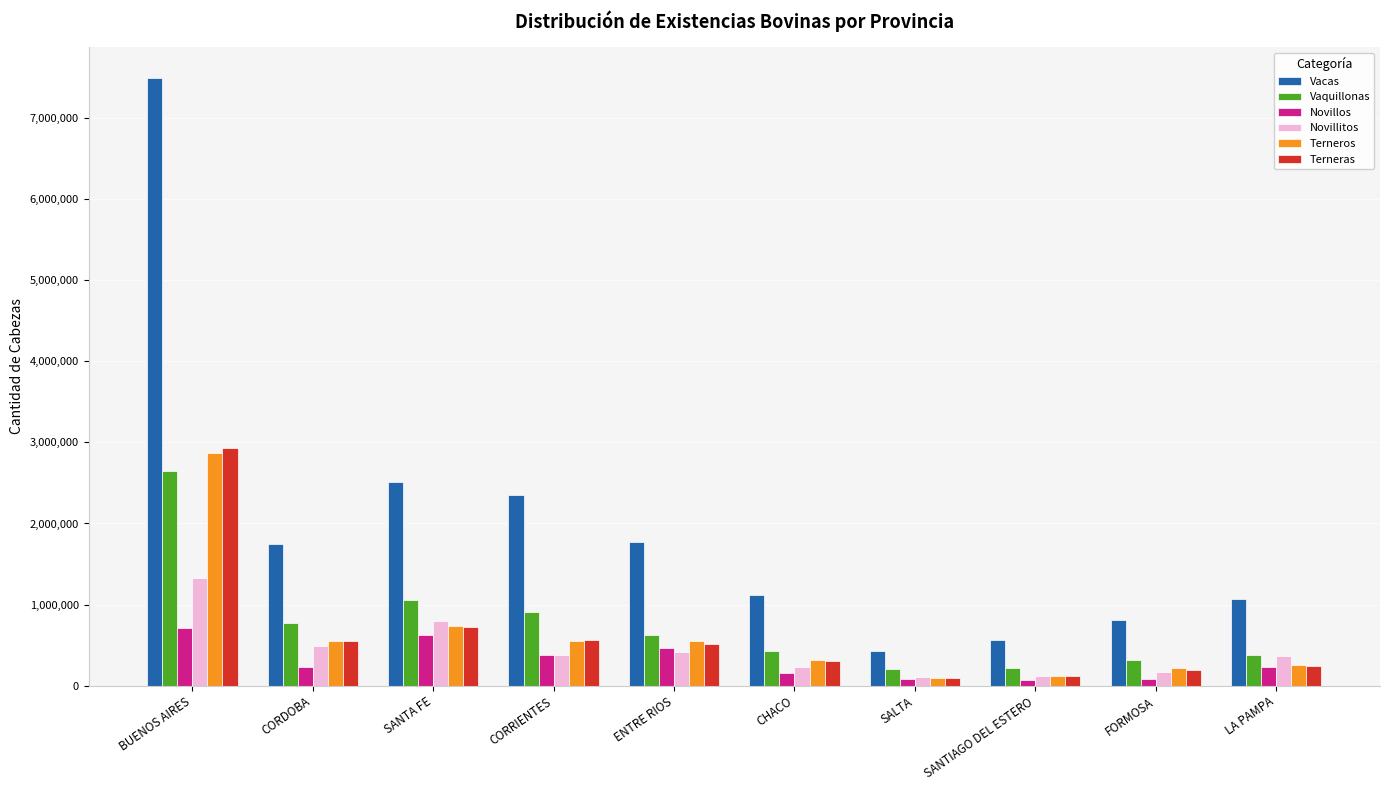

Which series has the largest range (max minus min)?

Vacas